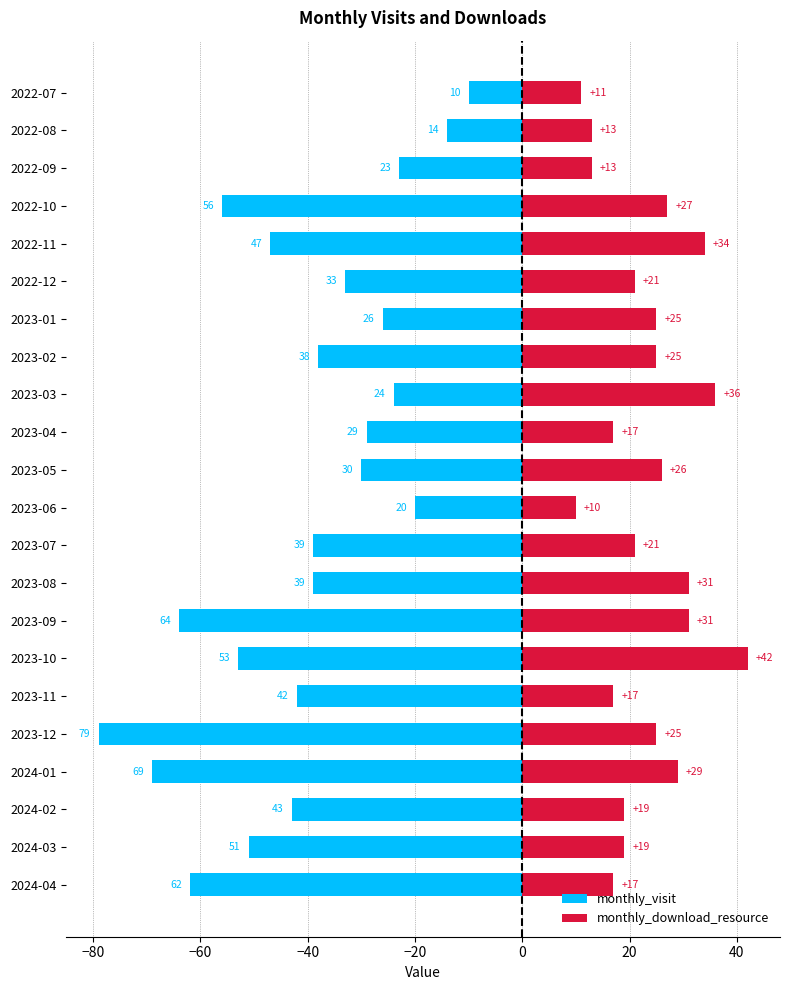

Read the monthly_visit value at 2024-02, to the nearest 10.

-40